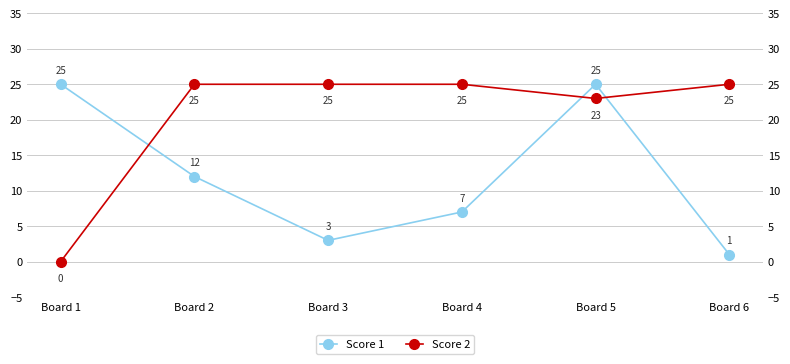

Which label corresponds to the largest value in the chart?

Board 1